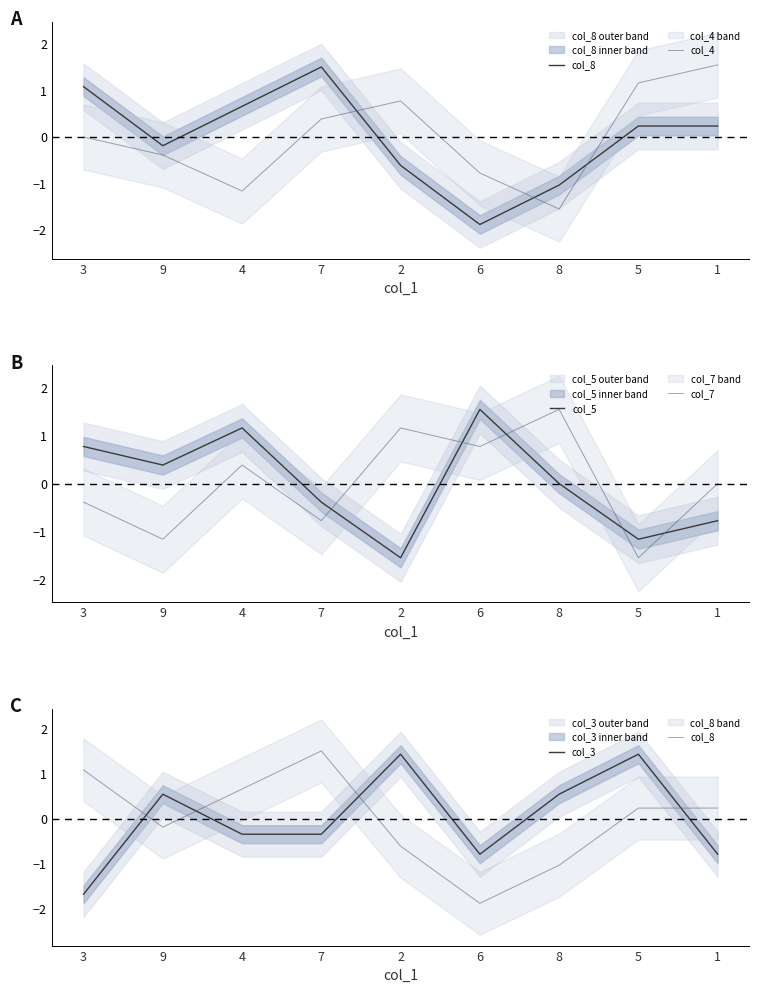

What is the difference between the maximum and minimum values in the col_8 series?

3.4